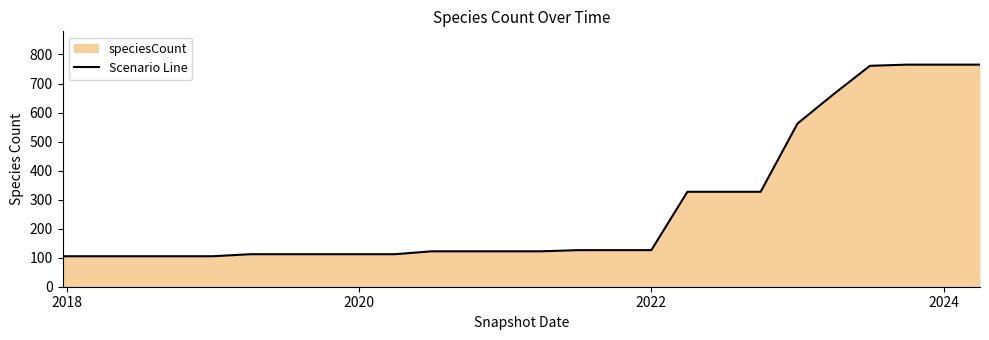

What is the greatest value displayed?

765